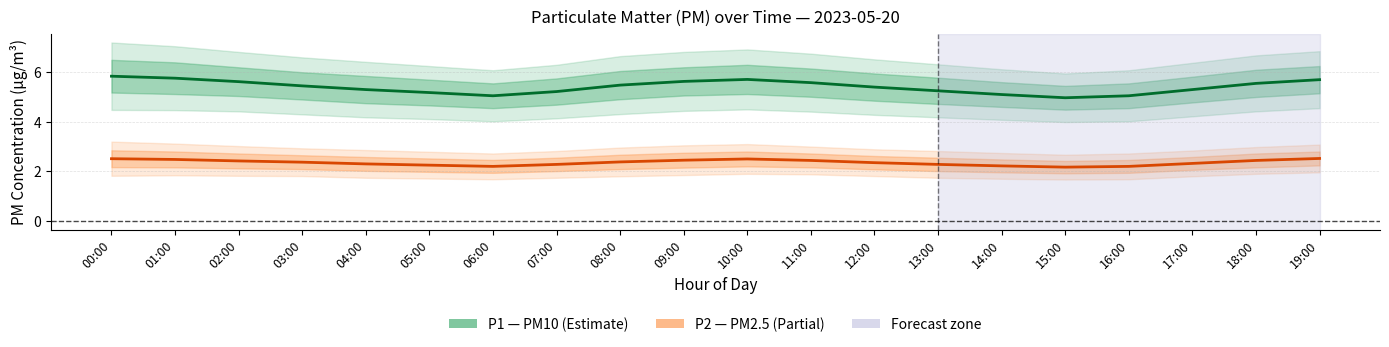

At which label does P1 (PM10) reach its minimum?

15:00